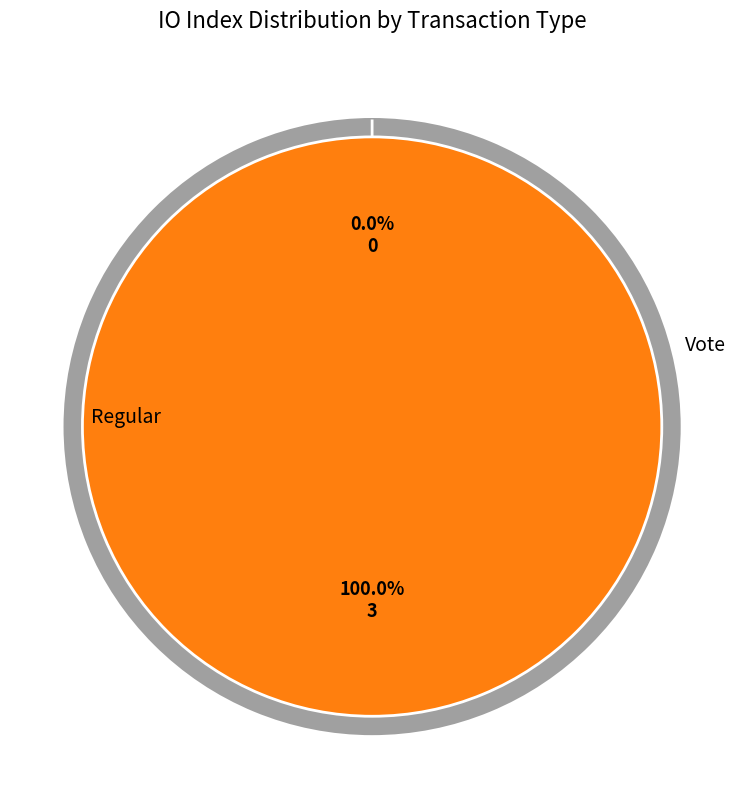

To the nearest percent, what is the combined percentage of Regular and Vote?

100%